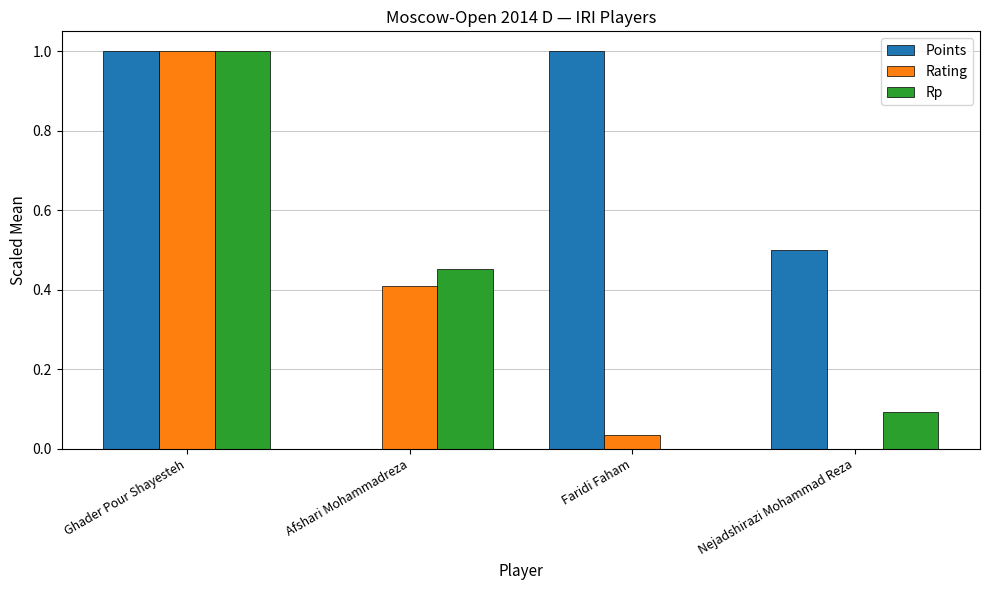

What is the approximate value of Rp at Nejadshirazi Mohammad Reza?

0.1